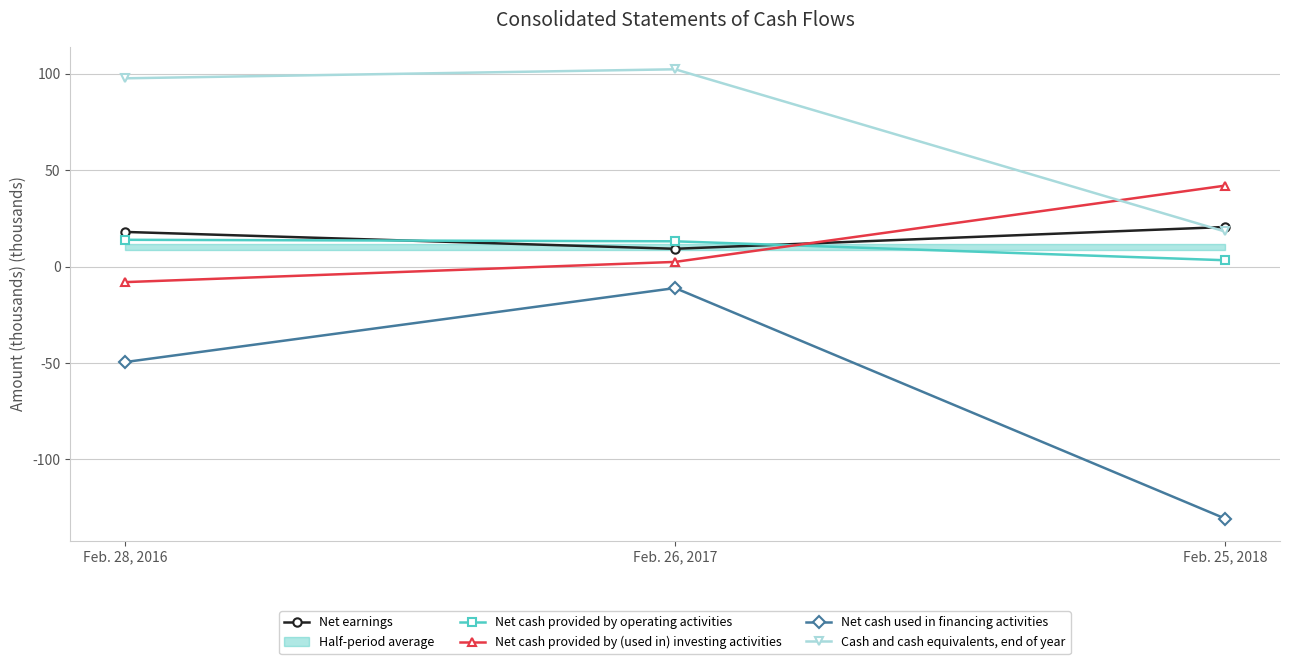

What is the maximum value shown in the chart?

102.4